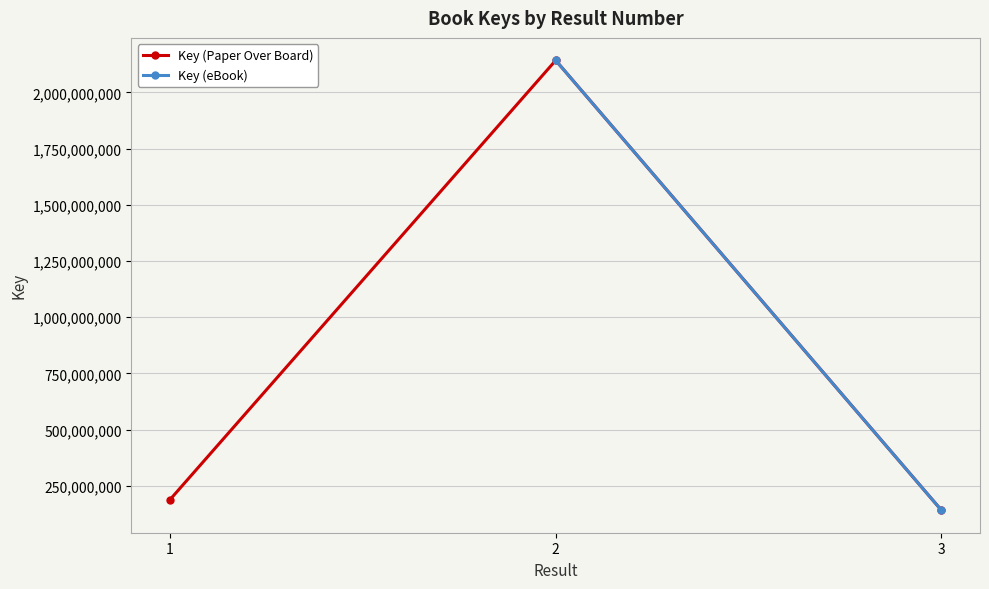

Rank the categories by value from lowest to highest.

3, 1, 2